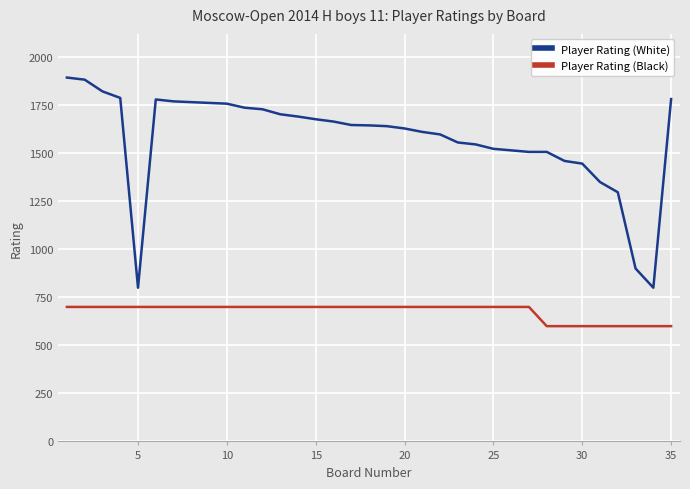

At how many categories does at least one series exceed 853?

33